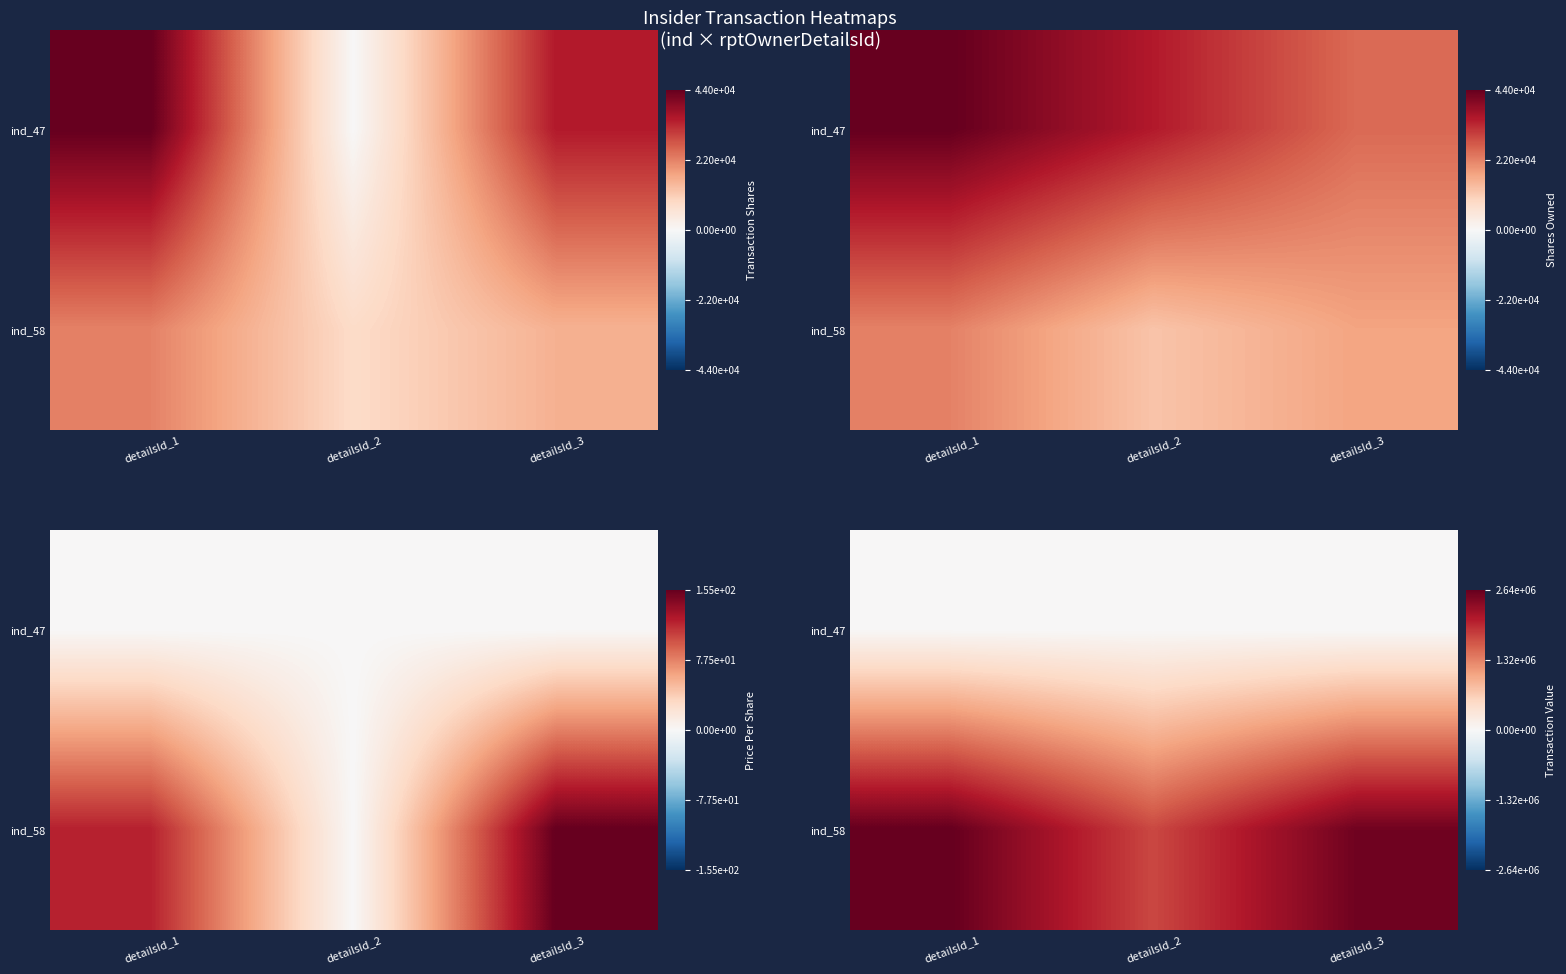

How many distinct data groups are displayed?

2